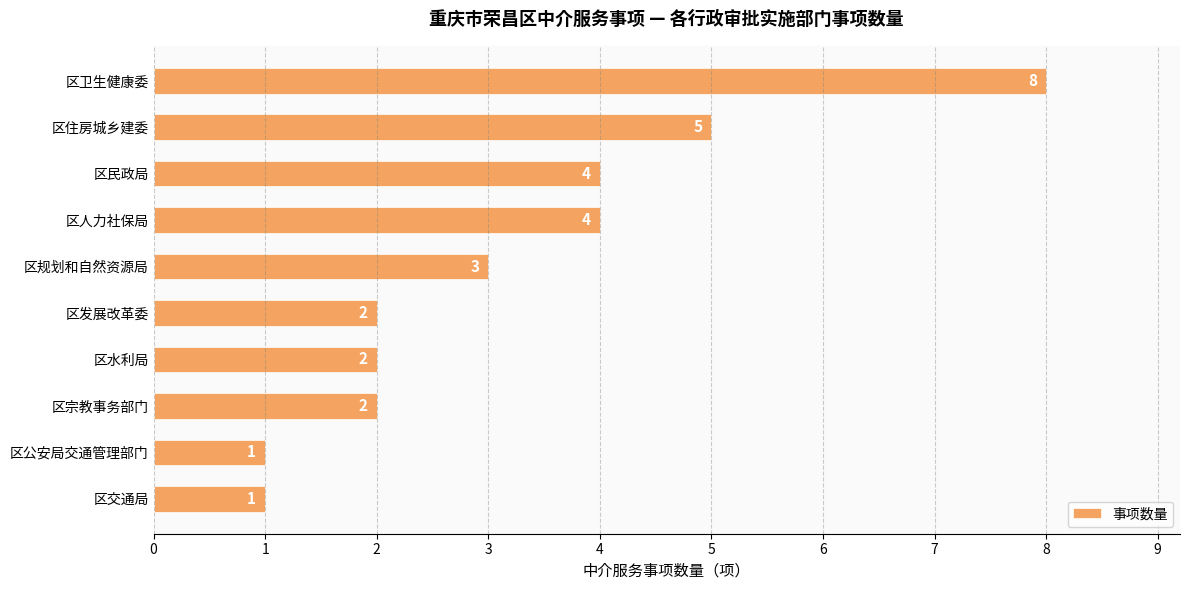

How many values are between 2 and 4?

6